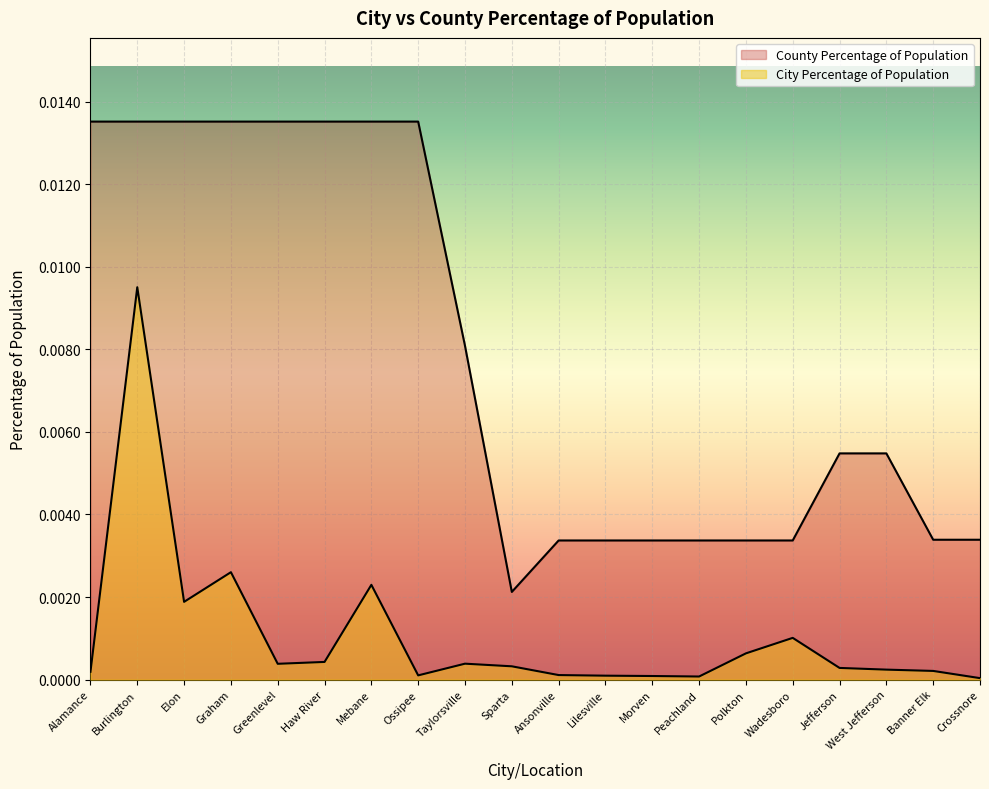

Where is the first local minimum for City Percentage of Population?

Elon